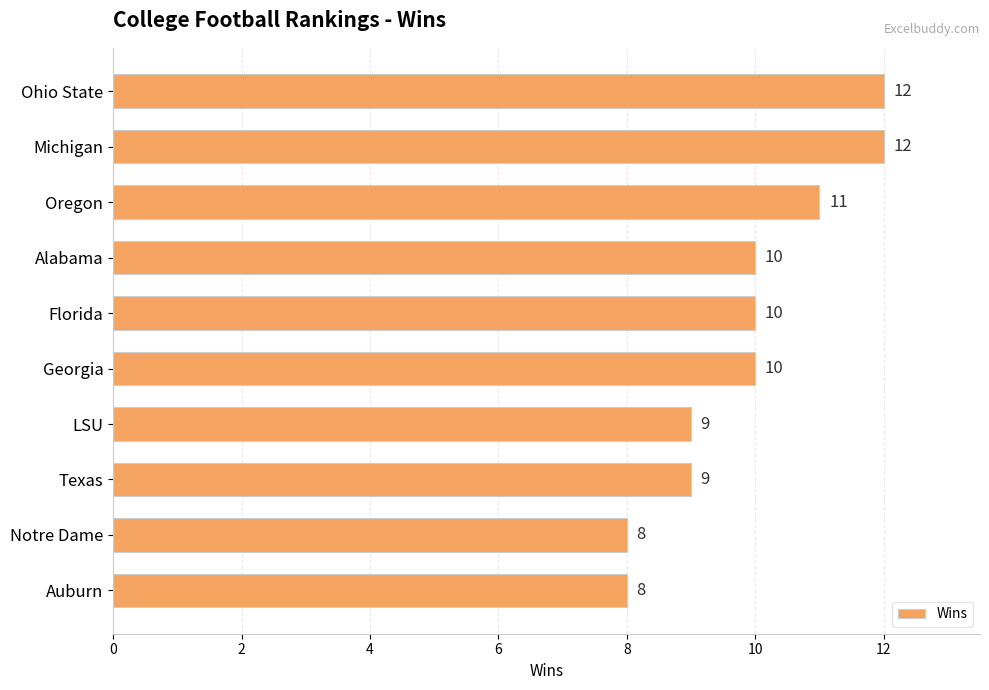

Approximately how many times larger is the value at LSU compared to Alabama?

0.9